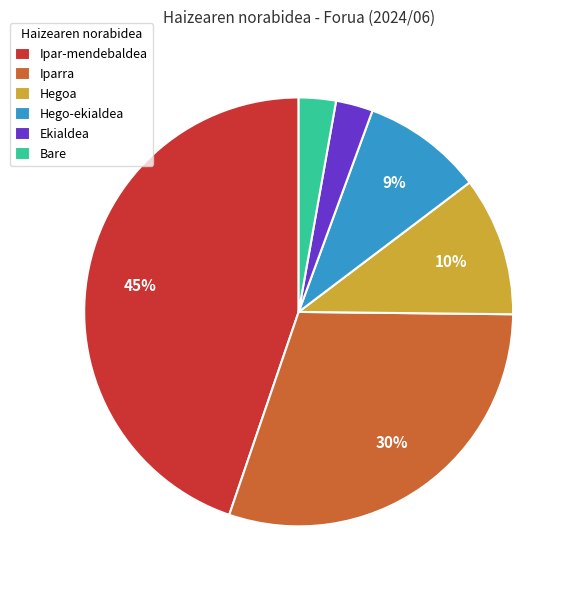

Do Ipar-mendebaldea and Bare together represent more than half of the pie?

No